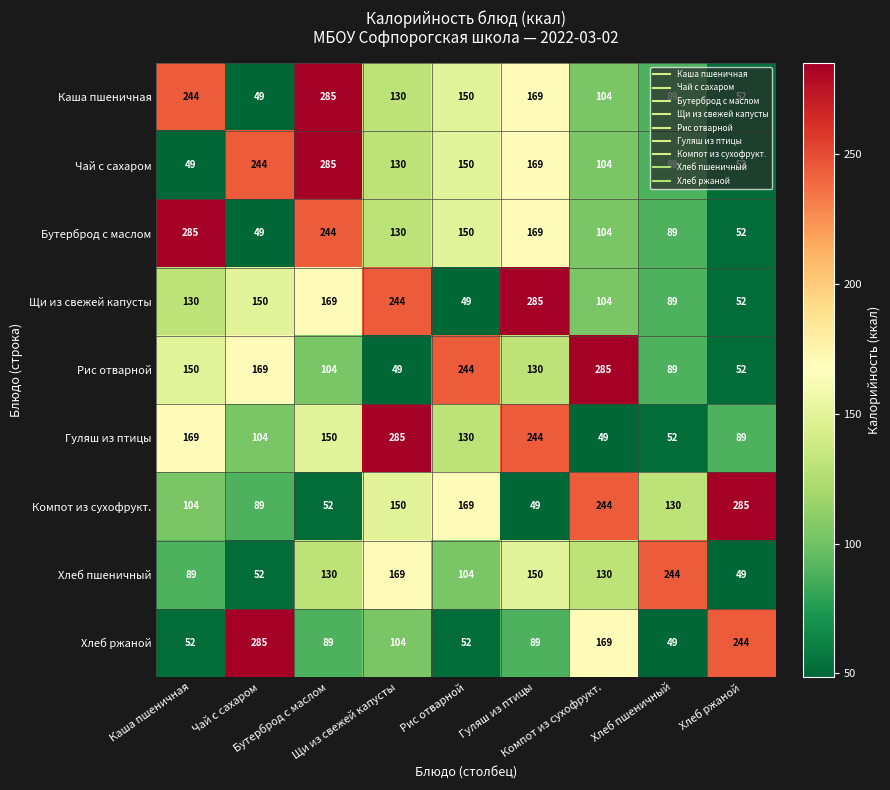

What is the greatest value displayed?

285